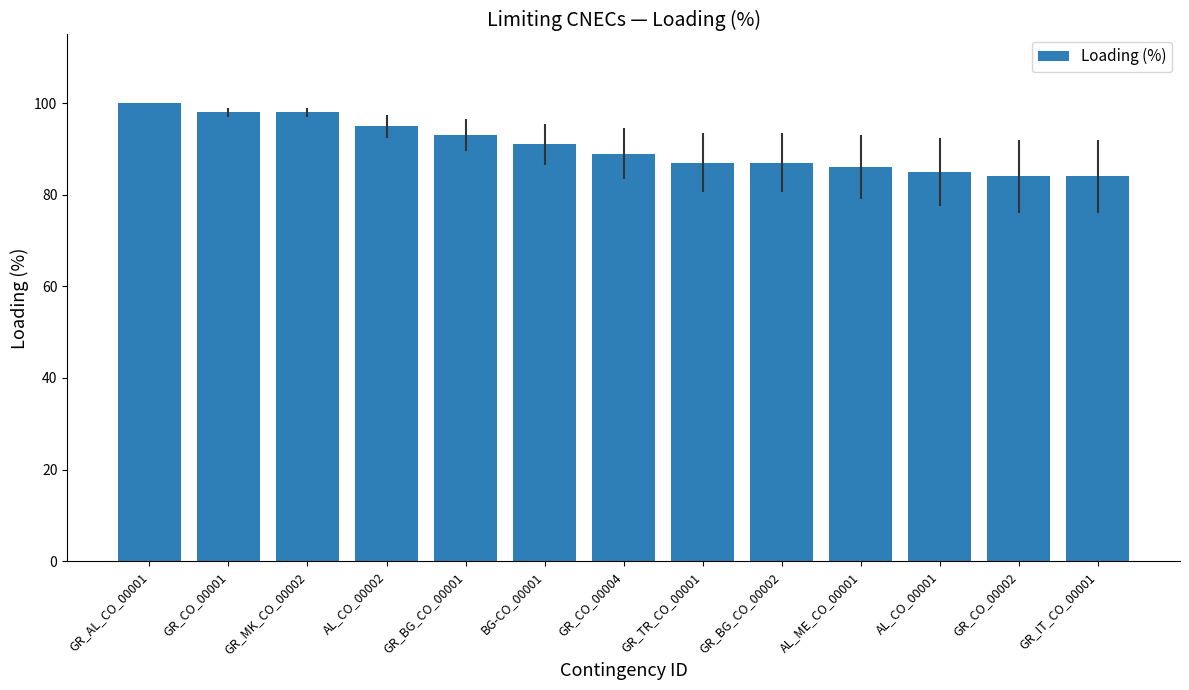

Count the number of categories in the chart.

13